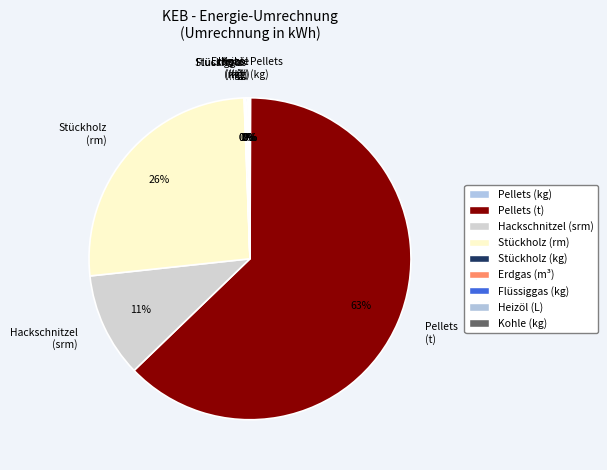

Which slice is the largest?

Pellets (t)